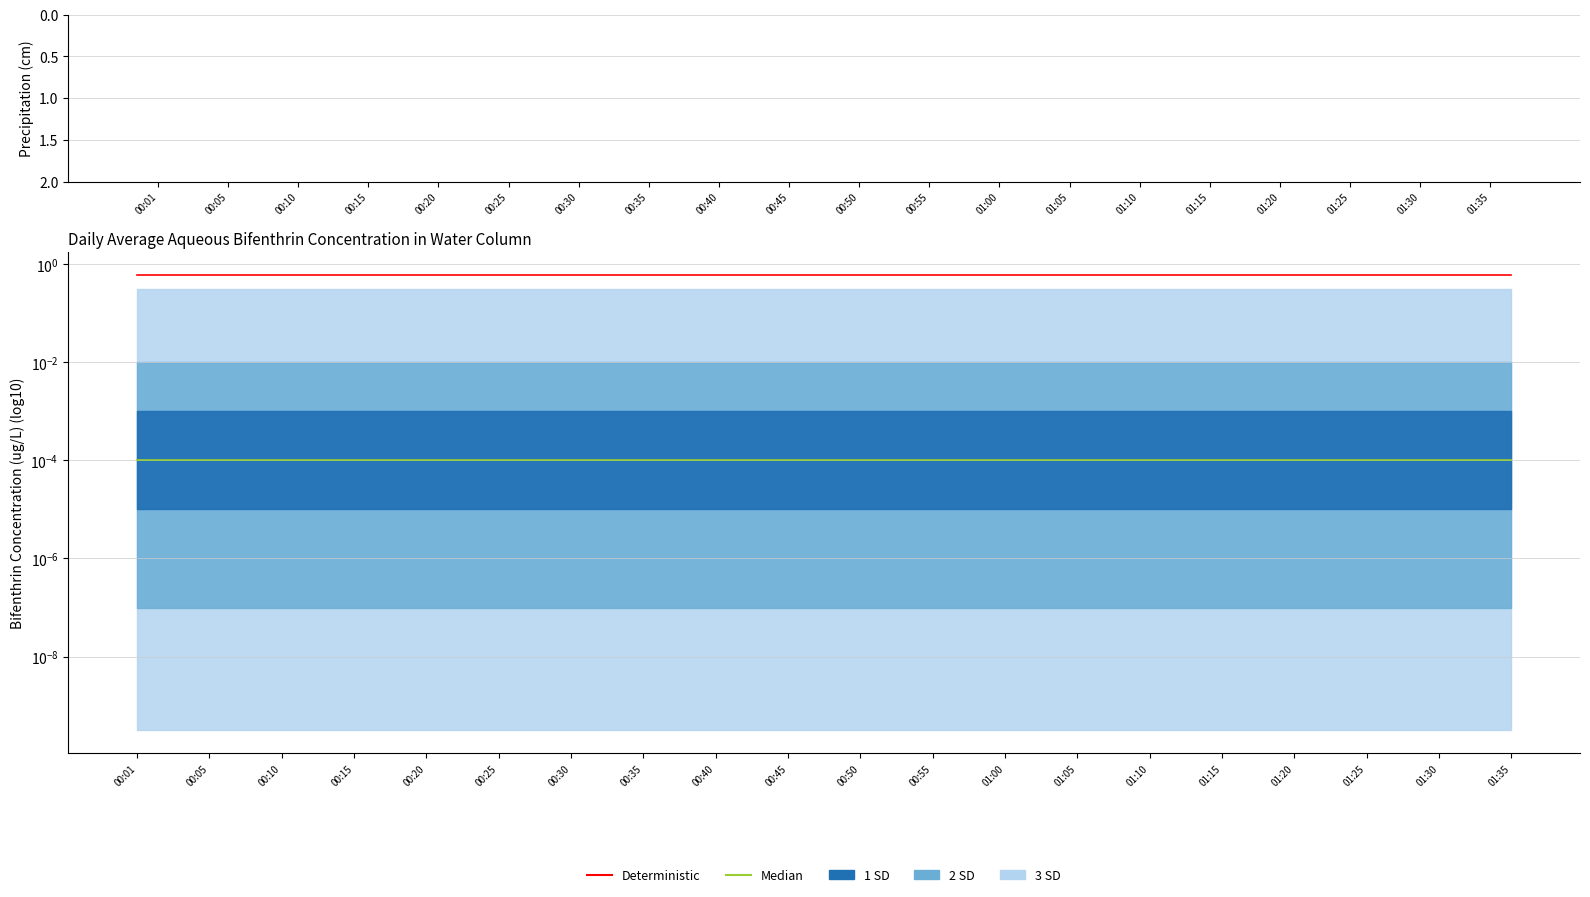

Where is col_1 nearest to the value 0?

00:01